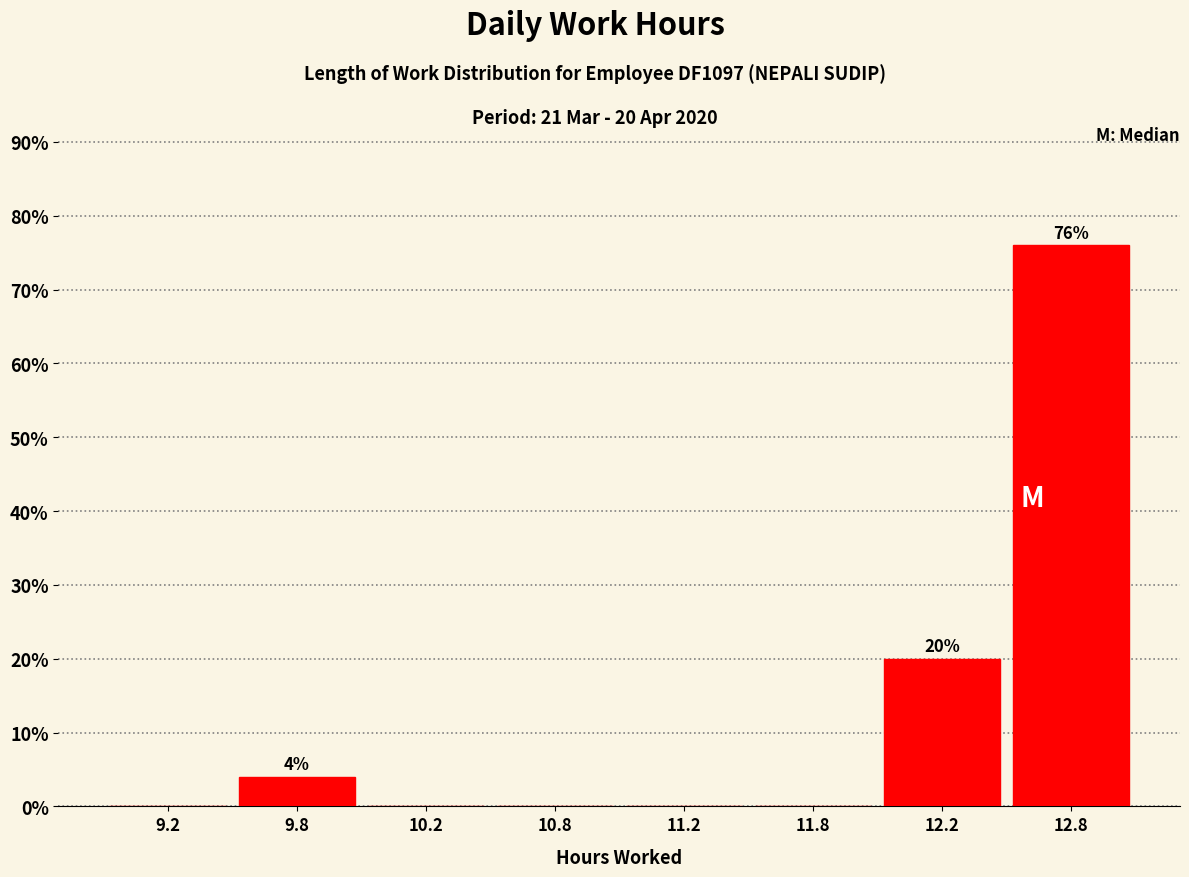

Reading left to right, what are all the values shown in this chart?

9.2=0	9.8=4	10.2=0	10.8=0	11.2=0	11.8=0	12.2=20	12.8=76